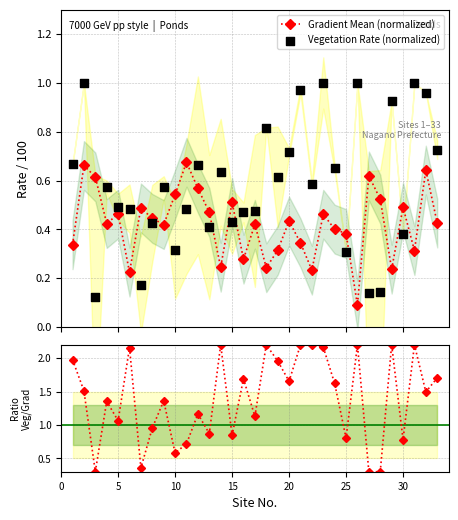

Which series has the widest spread of Y values?

Ratio Veg/Grad